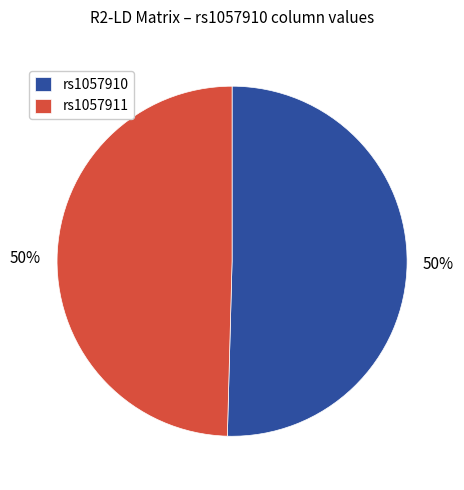

To the nearest percent, what portion does rs1057911 represent?

50%